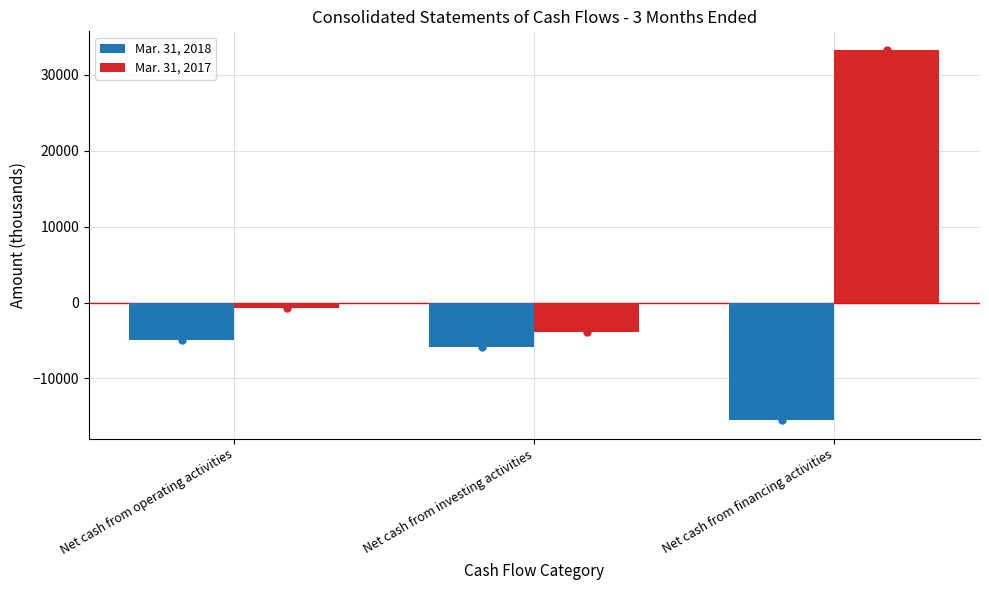

What is the total value across all series at Net cash from investing activities?

-9744